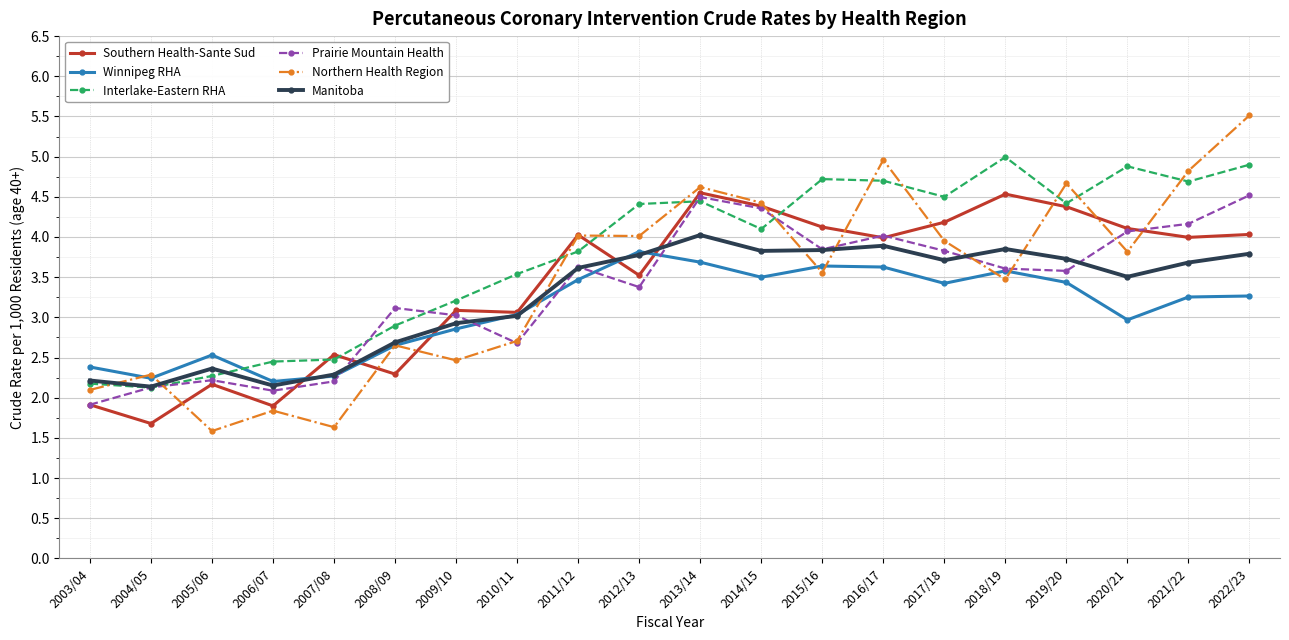

What is the maximum value for Winnipeg RHA?

3.8